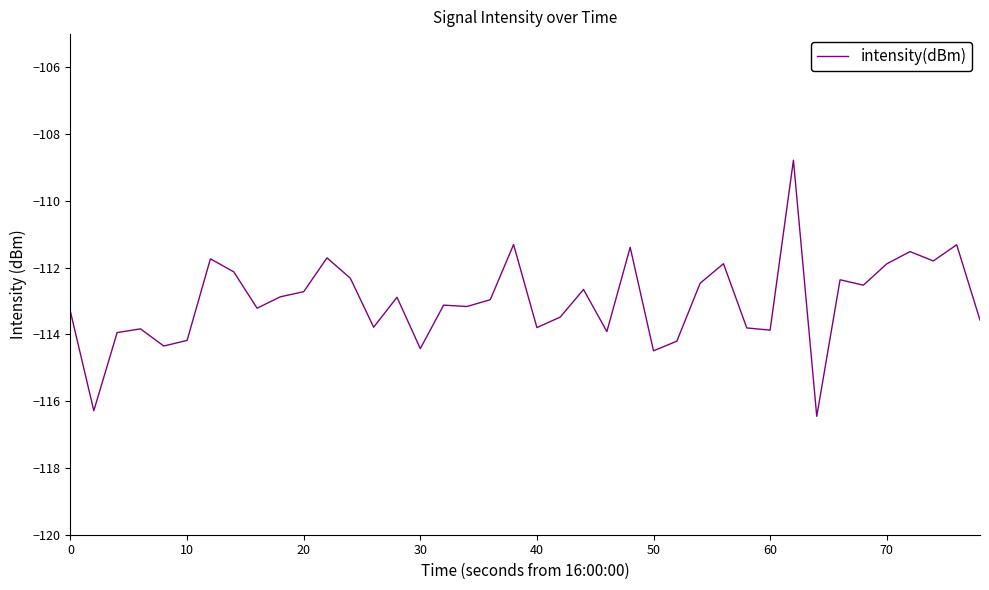

What is the maximum value shown in the chart?

-108.8